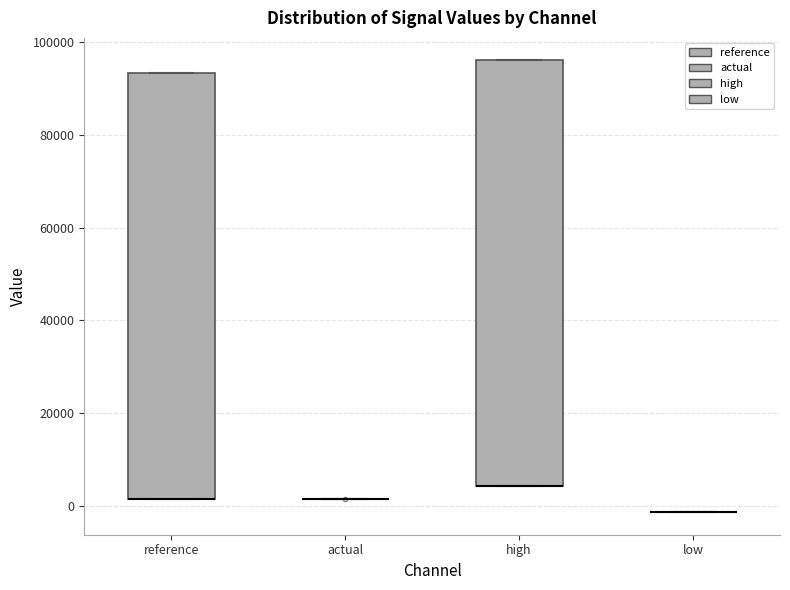

Reading left to right, transcribe this box plot: for each box, give where its median line is, the range the box spans, and where its two whiskers end, as read against the y-axis. The values are not printed on the chart, so give them approximately, as read against the axis.

reference: median 2000 (drawn on the box's lower edge), box 2000 to 94000, whiskers 2000 to 94000
actual: box collapsed to a line at 2000, whiskers 2000 to 2000
high: median 4000 (drawn on the box's lower edge), box 4000 to 96000, whiskers 4000 to 96000
low: box collapsed to a line at -2000, whiskers -2000 to -2000